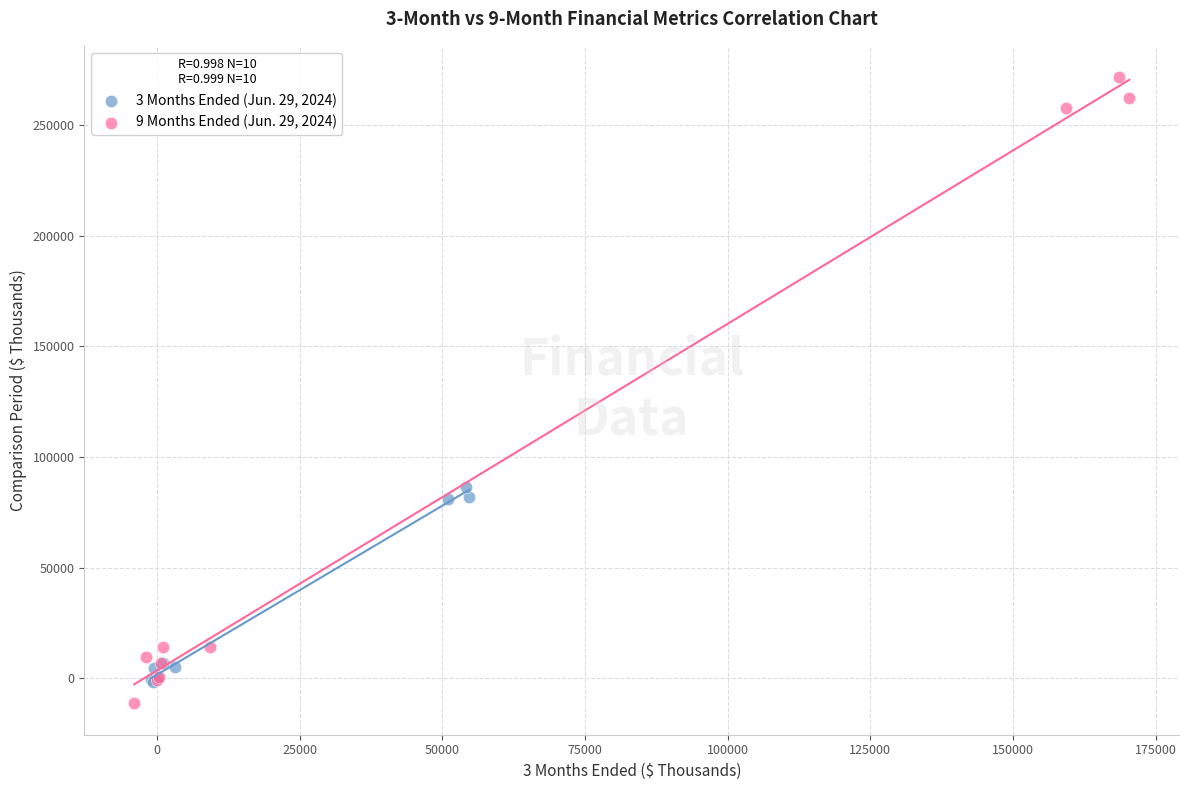

What are all the series names shown in the legend?

3 Months Ended (Jun. 29, 2024), 9 Months Ended (Jun. 29, 2024)